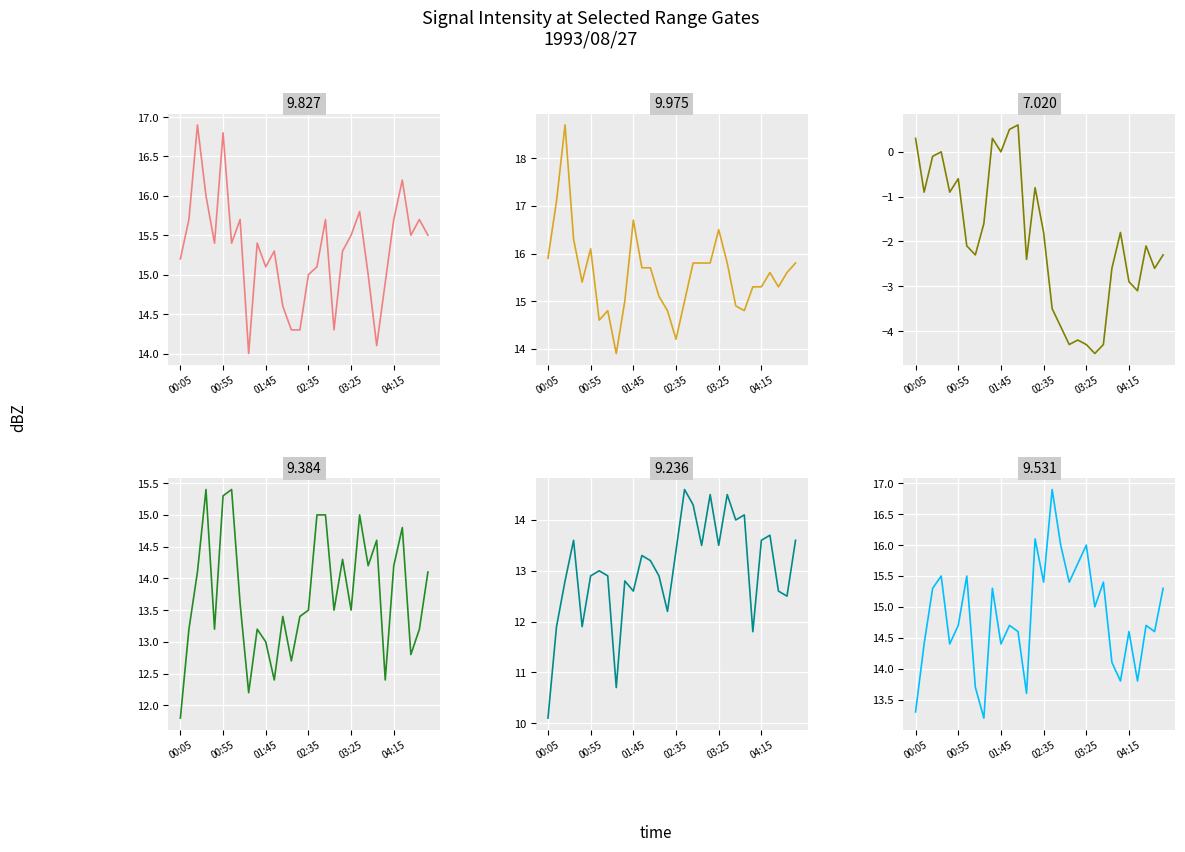

How many values in the 9.531 series are below 14?

6